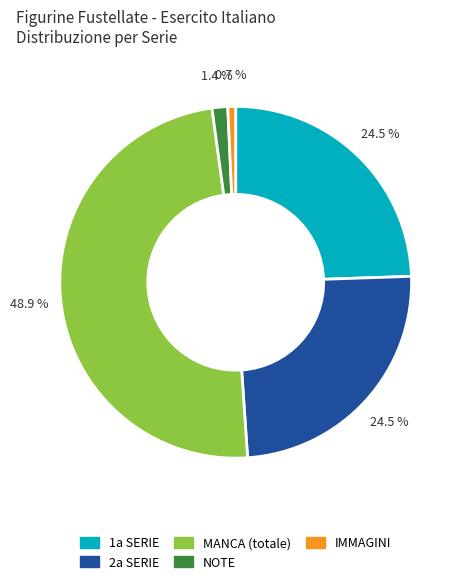

Combined, what portion of the pie is MANCA (totale) and IMMAGINI?

49.6%